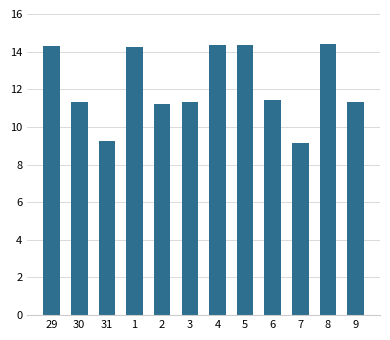

What is the difference between the maximum and second lowest values?

5.2